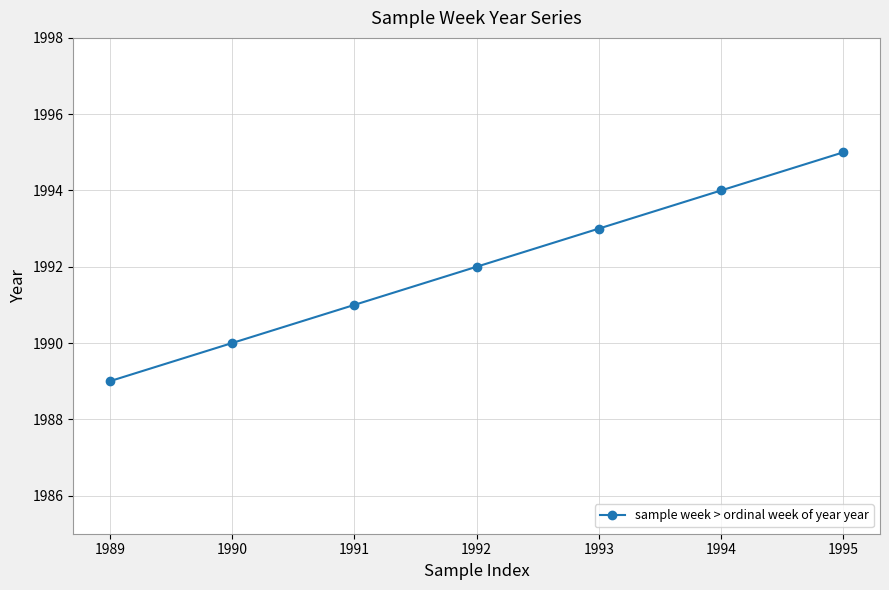

Reading right to left, transcribe all the data shown in this chart.

1995	1994	1993	1992	1991	1990	1989